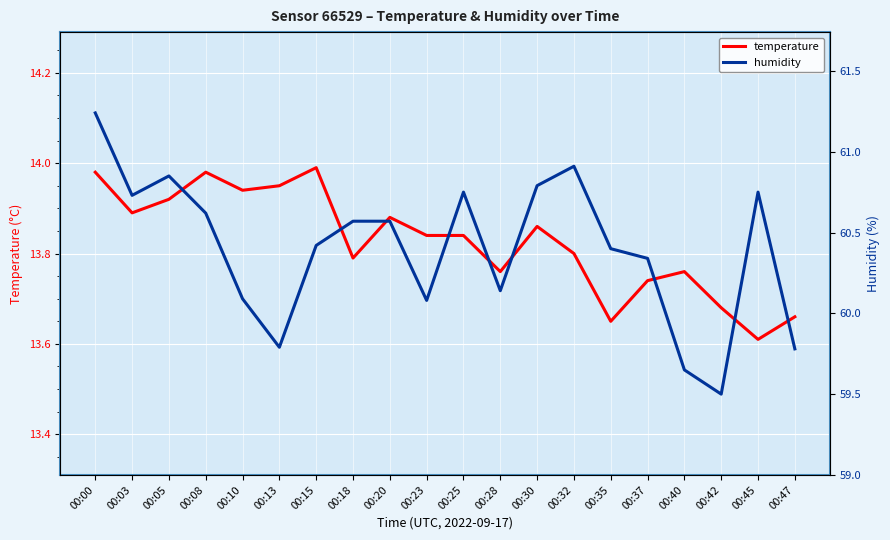

Rank the series at 00:18 from highest to lowest value.

humidity, temperature